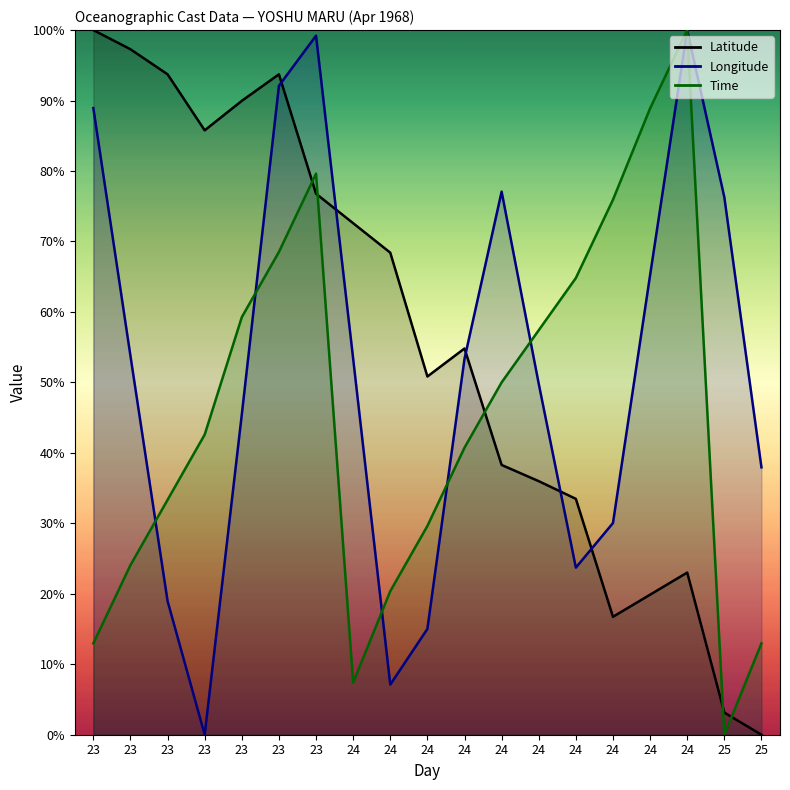

What are all the series names shown in the legend?

Latitude, Longitude, Time